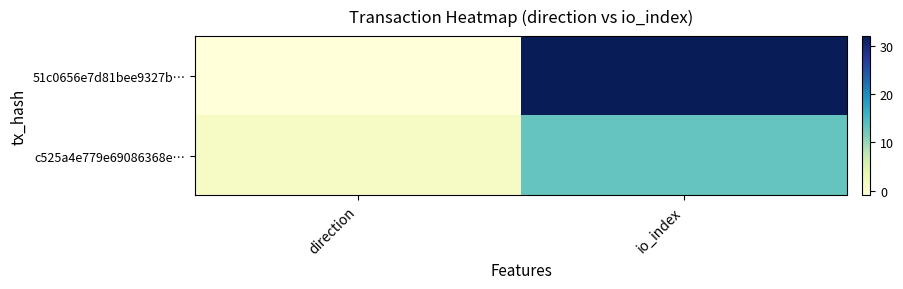

Between direction and io_index, which is larger?

io_index